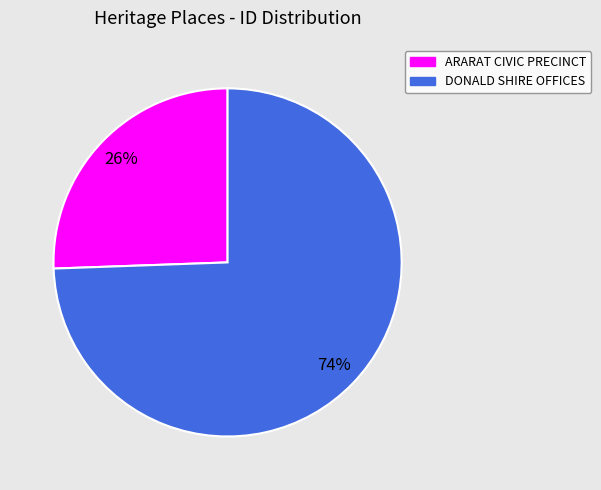

True or false: DONALD SHIRE OFFICES accounts for 82% of the total.

False